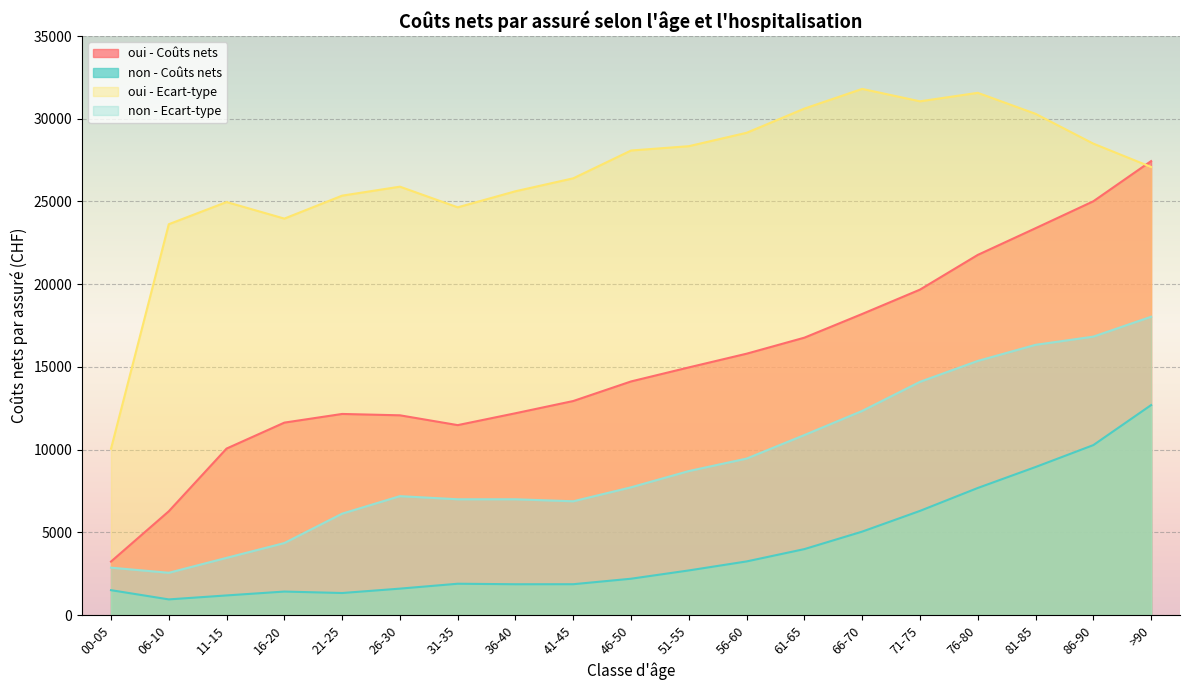

Reading left to right, what are all the values shown in this chart?

oui - Coûts nets: 3237.0	6277.0	10067.0	11635.0	12159.0	12077.0	11484.0	12202.0	12941.0	14124.0	14972.0	15801.0	16770.0	18202.0	19673.0	21771.0	23384.0	25012.0	27441.0
non - Coûts nets: 1509.0	951.0	1191.0	1425.0	1337.0	1602.0	1898.0	1867.0	1869.0	2201.0	2702.0	3246.0	3991.0	5048.0	6300.0	7685.0	8952.0	10276.0	12695.0
oui - Ecart-type: 10056.4	23625.8	24967.0	23965.2	25353.2	25895.2	24647.6	25618.8	26400.5	28080.6	28342.2	29152.2	30614.2	31803.9	31054.0	31566.8	30298.3	28496.2	27085.9
non - Ecart-type: 2869.3	2560.0	3462.2	4356.5	6133.4	7191.5	7002.6	7002.5	6881.3	7726.1	8708.2	9462.6	10885.0	12343.2	14100.9	15363.4	16336.4	16832.2	18034.5